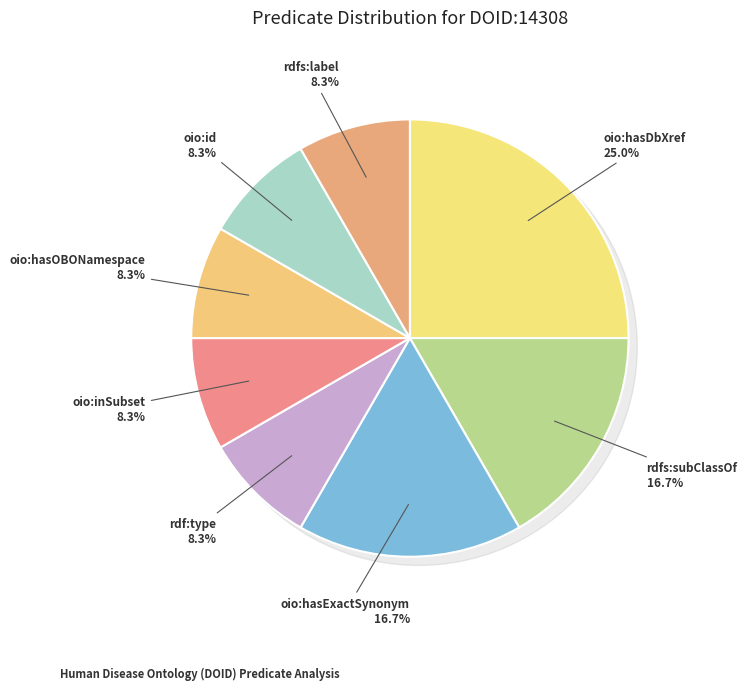

What is the ratio of the value at oio:id to the value at oio:inSubset?

1.0